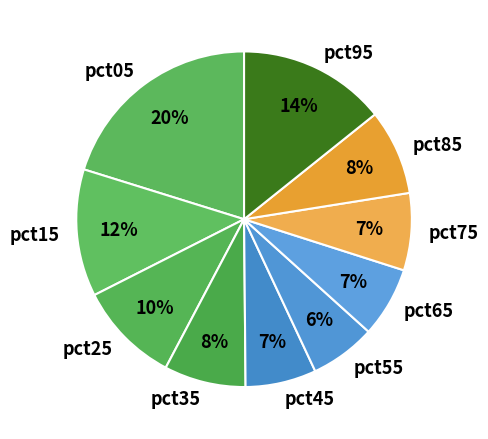

The pct45 slice represents 7% of the pie. True or false?

True